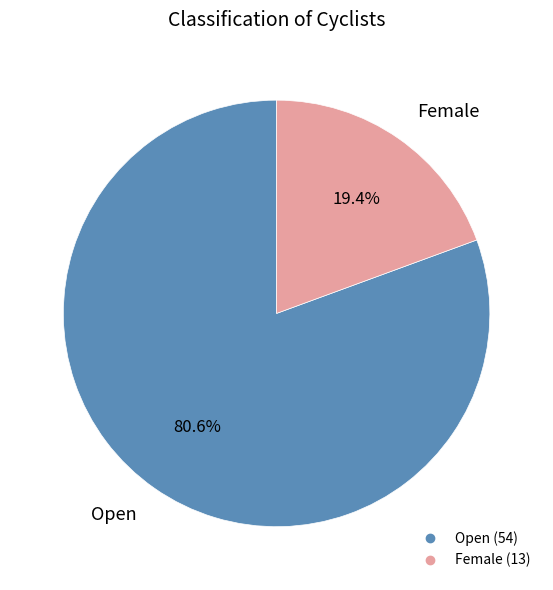

Which category has the biggest portion of the pie?

Open